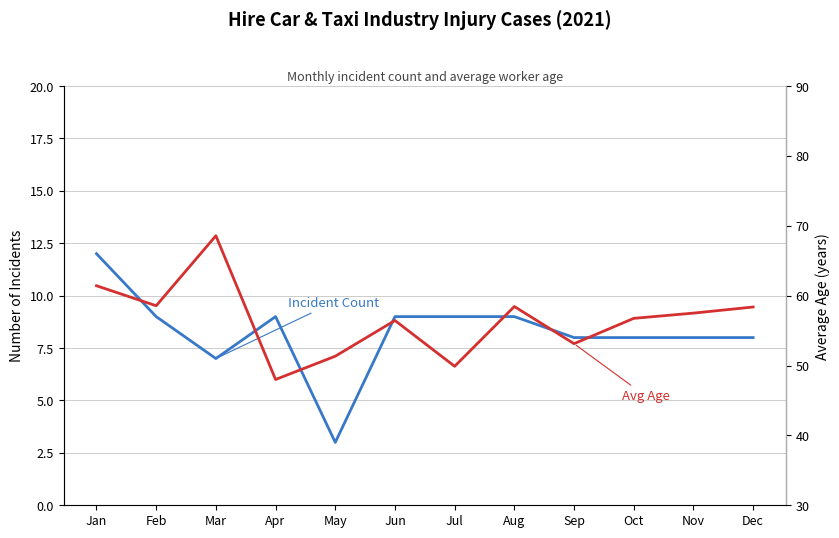

What are all the series names shown in the legend?

Incident Count, Avg Age (years)